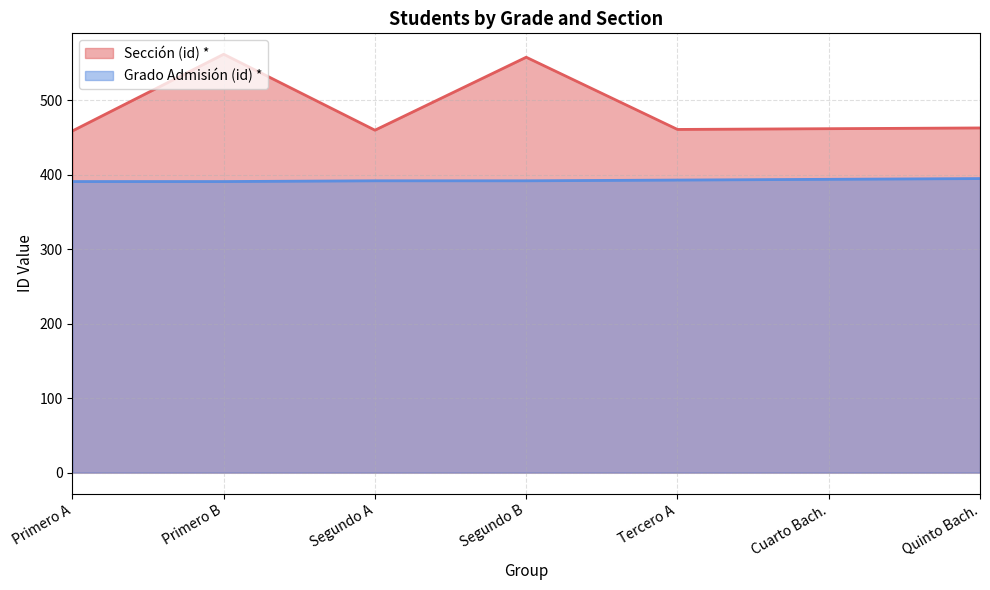

True or false: Sección (id) * and Grado Admisión (id) * intersect in this chart.

False